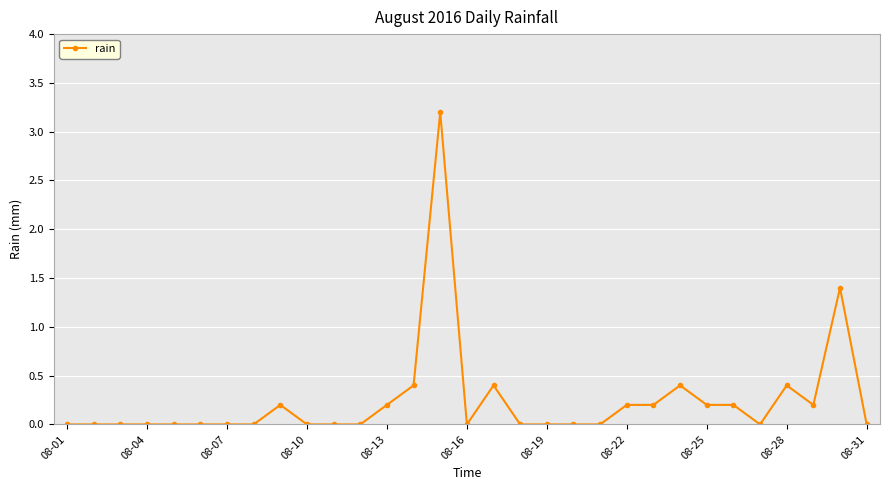

Does the chart have visible grid lines?

Yes